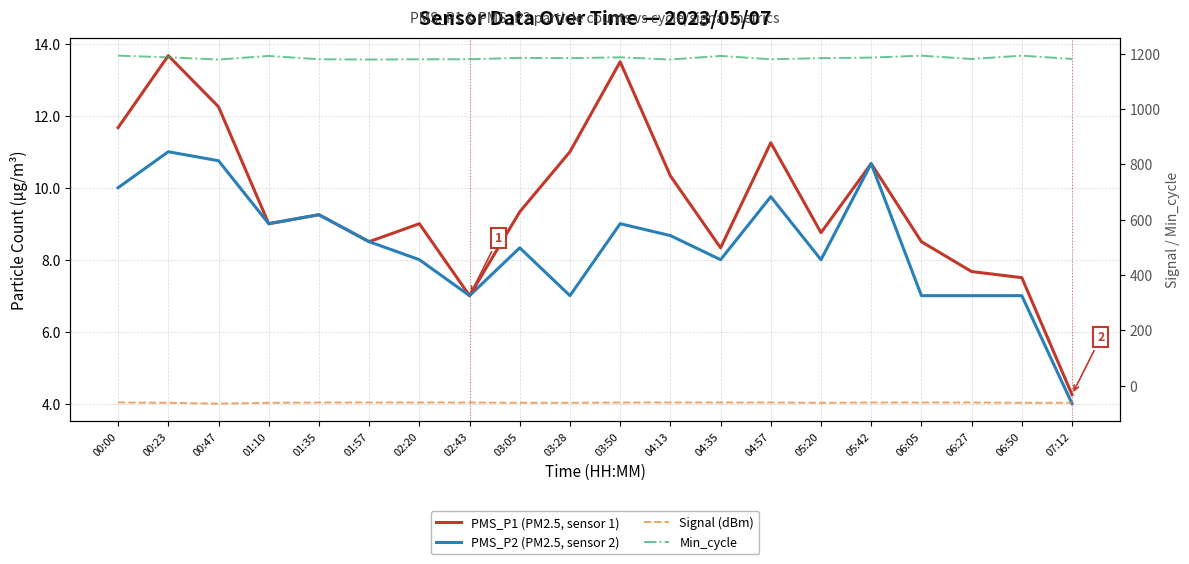

True or false: PMS_P1 (PM2.5, sensor 1) has more than 2 points higher than both neighbors.

True